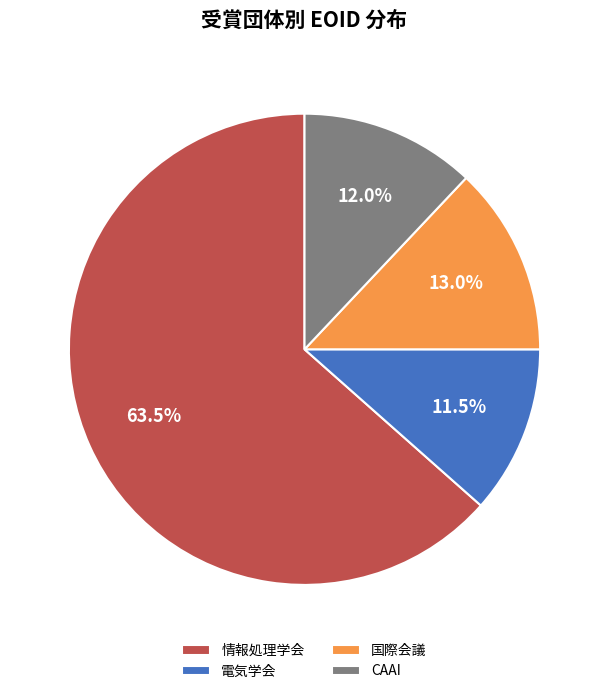

Do 情報処理学会 and 国際会議 together represent more than half of the pie?

Yes